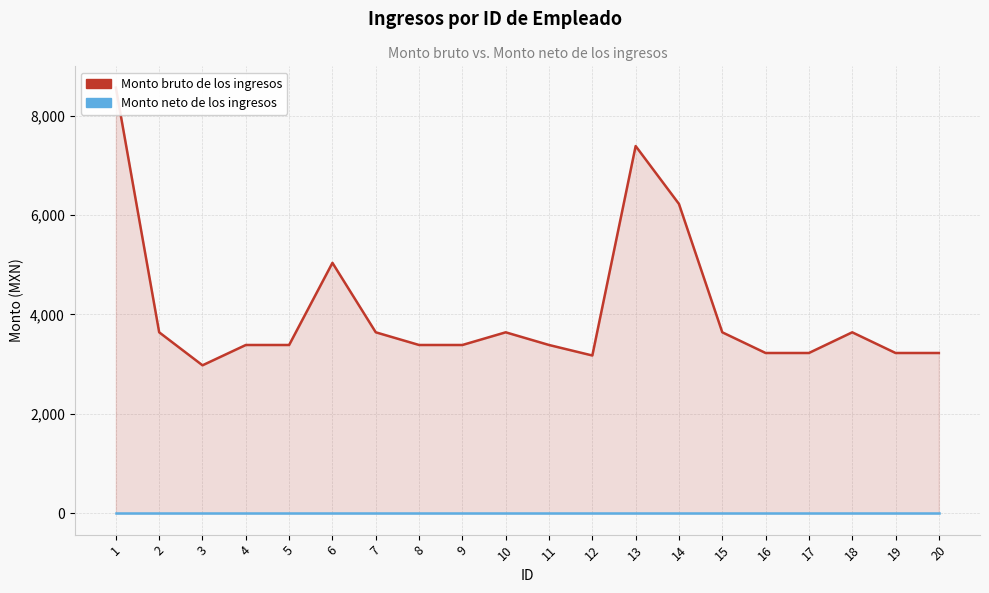

Reading left to right, what are all the values shown in this chart?

Monto bruto de los ingresos: 1=8562.0	2=3641.0	3=2977.3	4=3385.9	5=3385.9	6=5038.0	7=3641.0	8=3385.9	9=3385.9	10=3641.0	11=3385.9	12=3174.5	13=7387.0	14=6222.5	15=3641.0	16=3225.0	17=3225.0	18=3641.0	19=3225.0	20=3225.0
Monto neto de los ingresos: 1=0.0	2=0.0	3=0.0	4=0.0	5=0.0	6=0.0	7=0.0	8=0.0	9=0.0	10=0.0	11=0.0	12=0.0	13=0.0	14=0.0	15=0.0	16=0.0	17=0.0	18=0.0	19=0.0	20=0.0